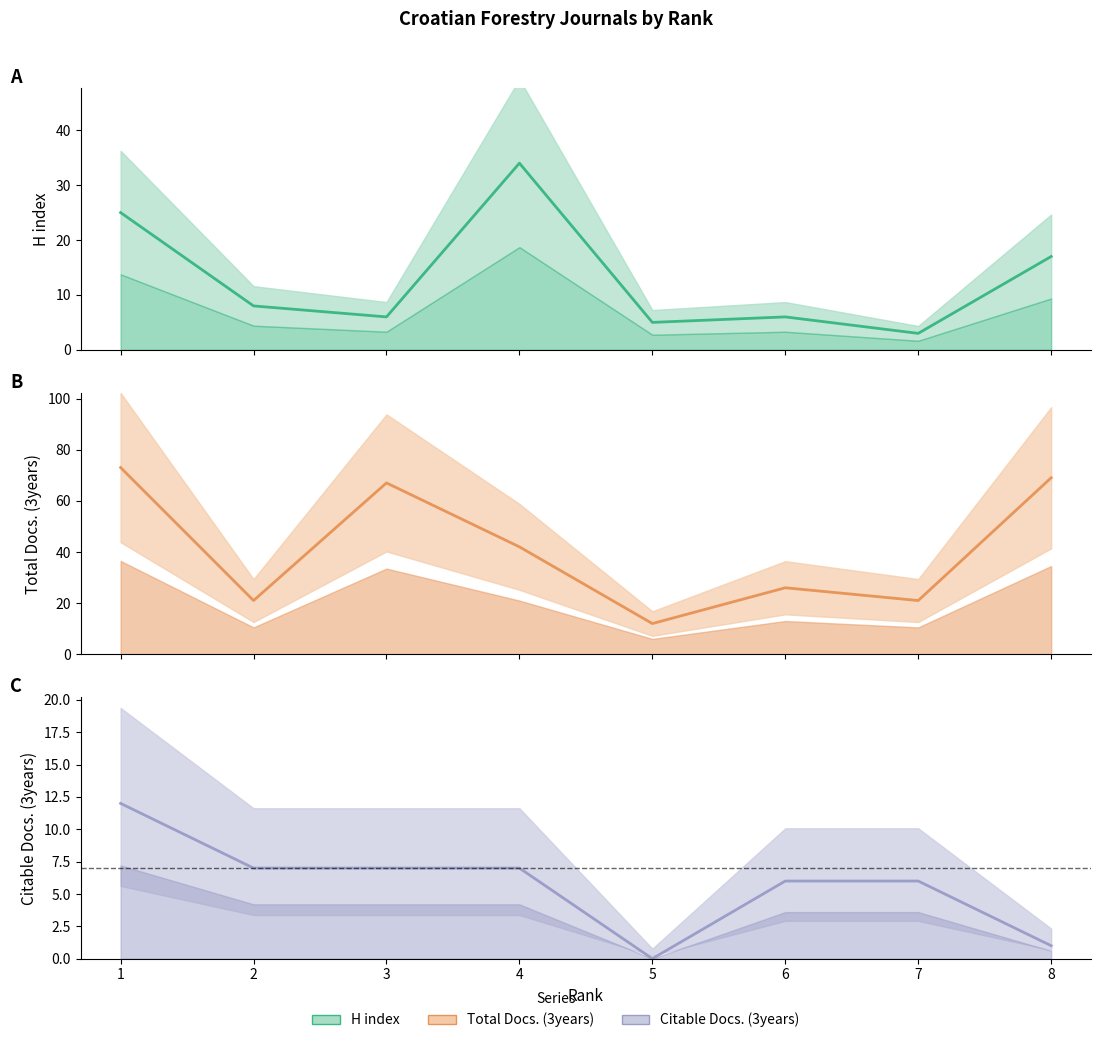

Reading right to left, list all the values displayed in this chart.

H index: 17	3	6	5	34	6	8	25
Total Docs. (3years): 69	21	26	12	42	67	21	73
Citable Docs. (3years): 1	6	6	0	7	7	7	12